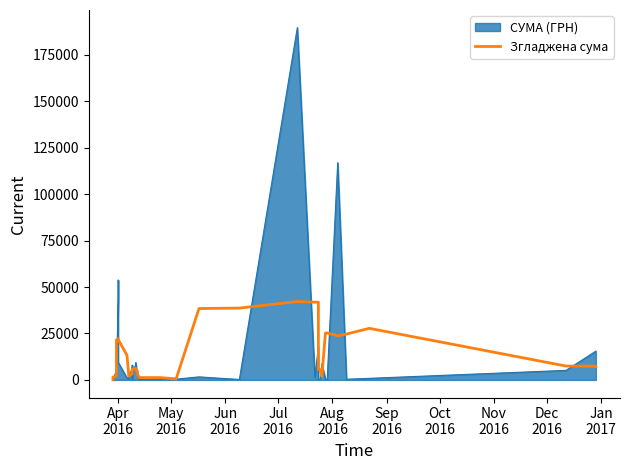

What is the sum of all values?

528637.8